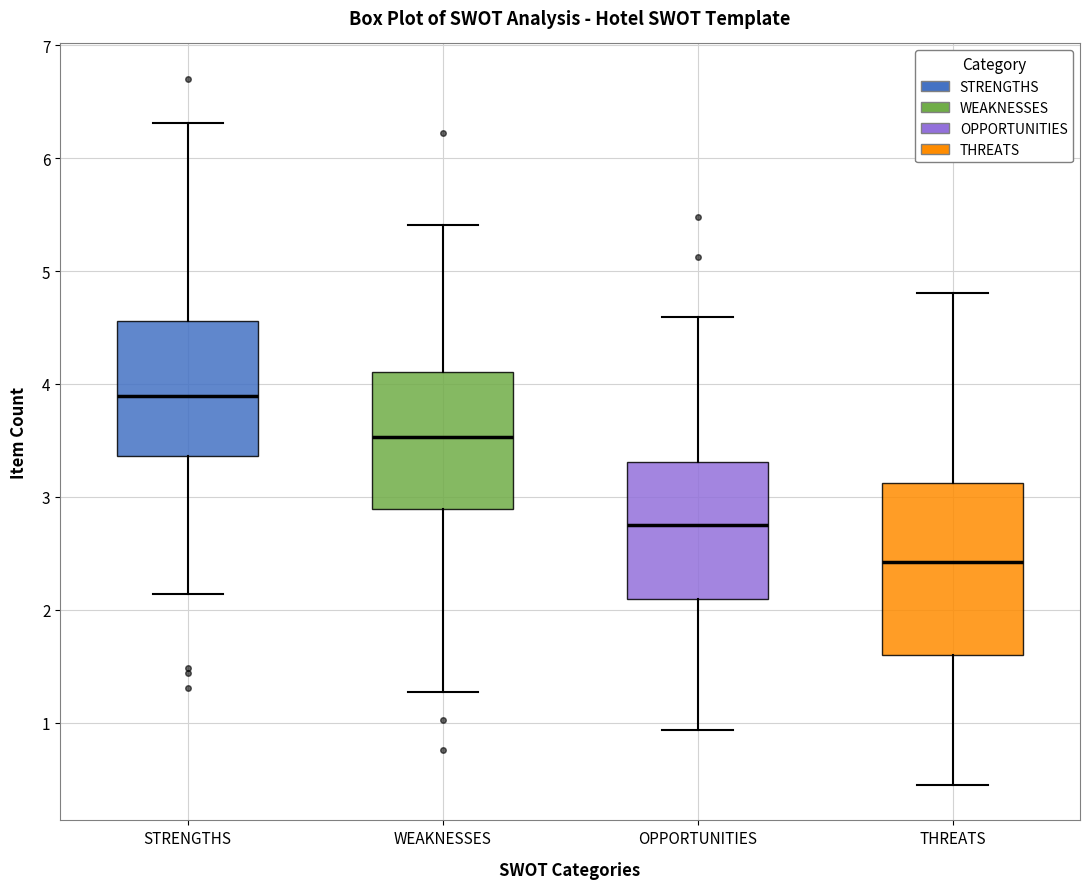

Which box's median line is the highest?

STRENGTHS